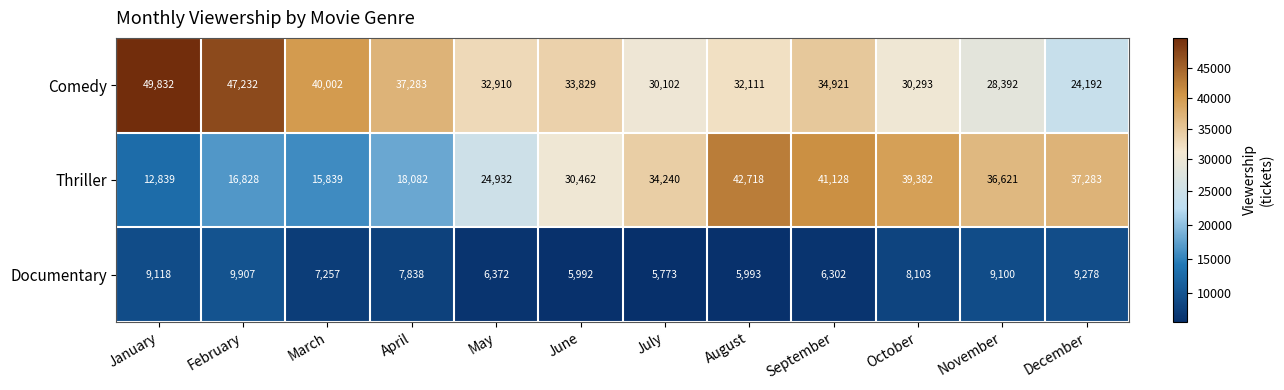

What is the total value across all series at October?

77778